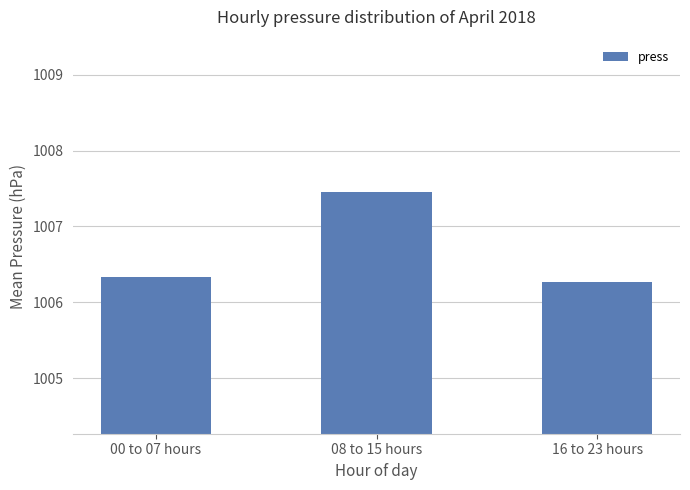

Which category has the lowest value across all series?

16 to 23 hours